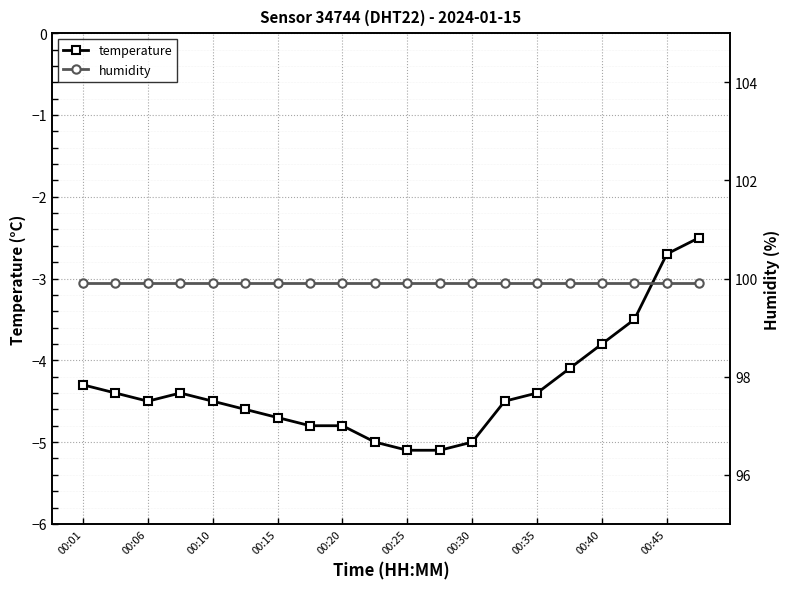

Where is temperature nearest to the value -3?

00:45